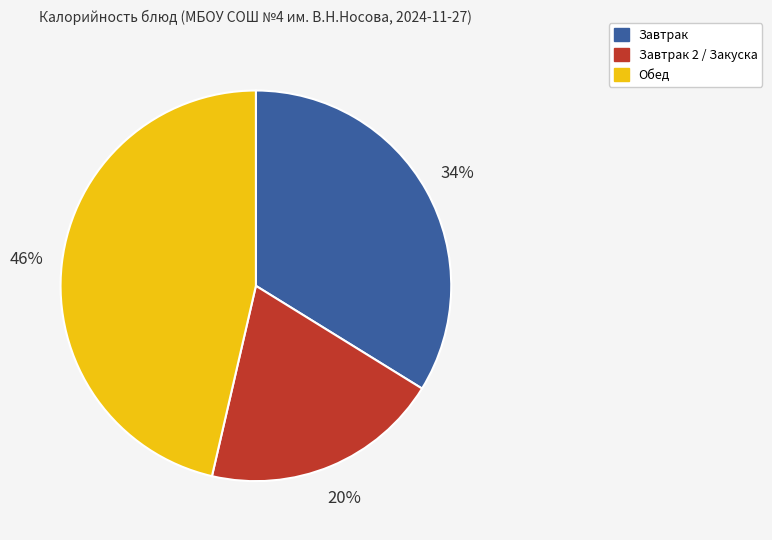

Count the number of slices in the pie.

3